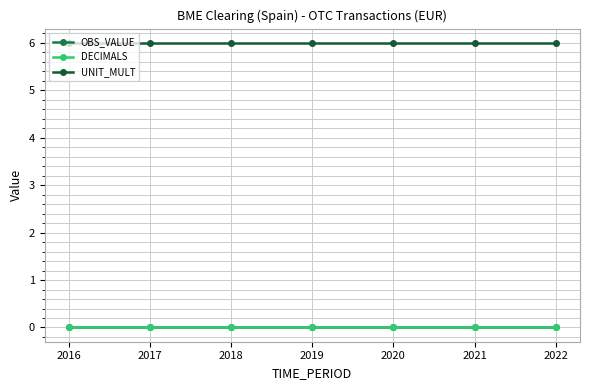

Reading left to right, list all the values displayed in this chart.

OBS_VALUE: 0	0	0	0	0	0	0
DECIMALS: 0	0	0	0	0	0	0
UNIT_MULT: 6	6	6	6	6	6	6